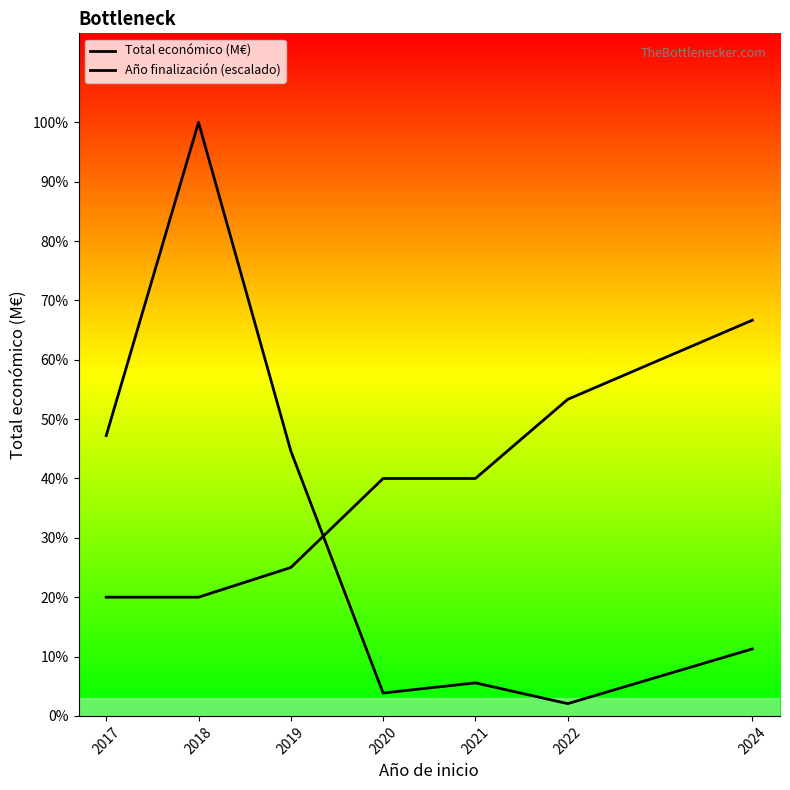

Is the value of Año finalización (escalado) at 2022 greater than the value of Total económico (M€) at 2021?

Yes